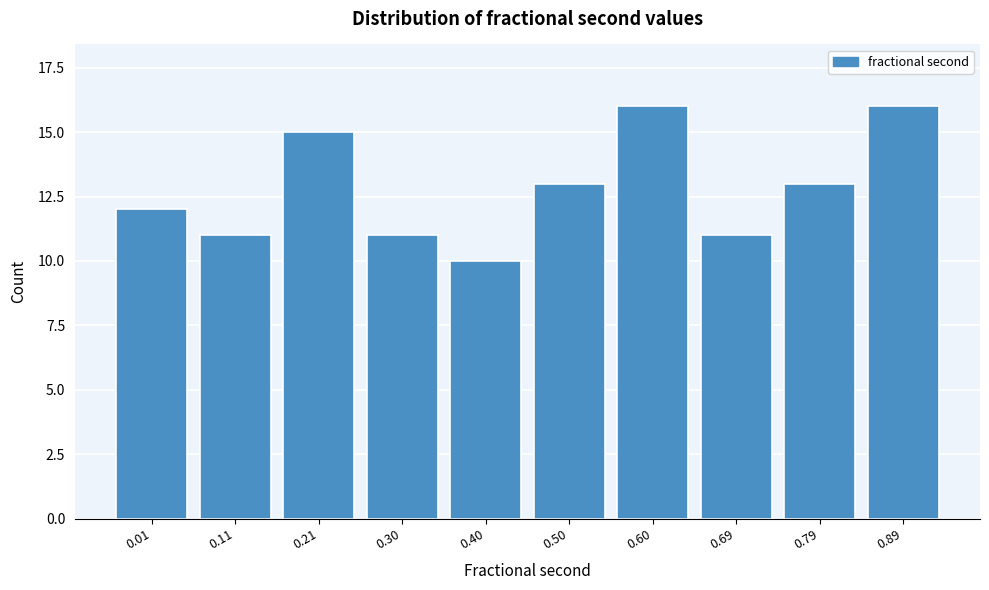

Reading left to right, transcribe all the data shown in this chart.

12	11	15	11	10	13	16	11	13	16